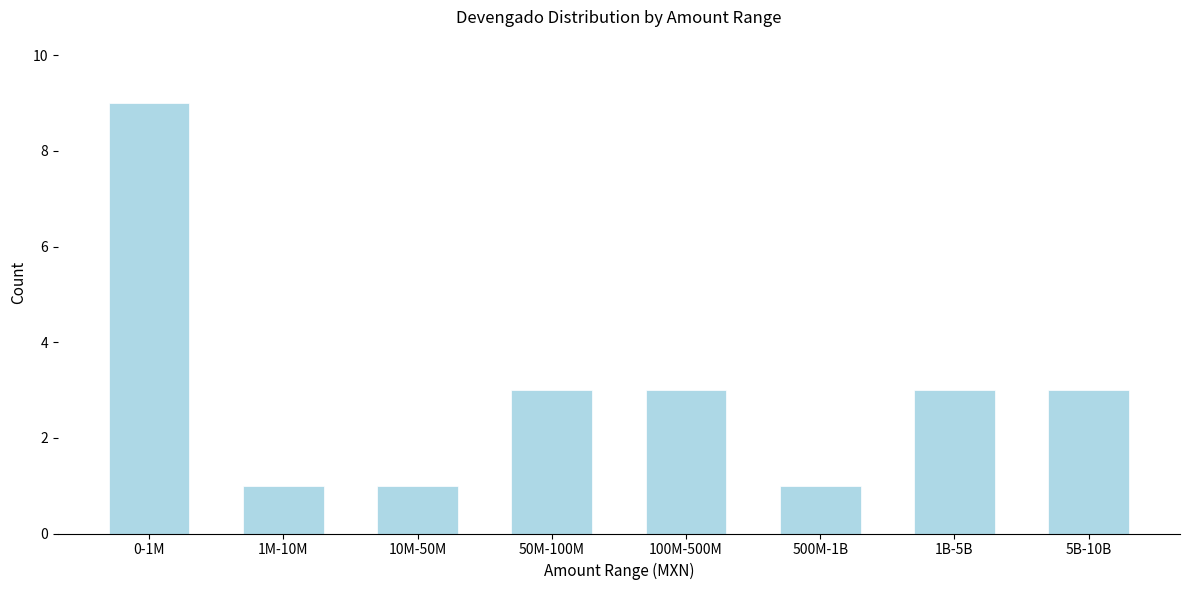

Reading left to right, list all the values displayed in this chart.

0-1M=9	1M-10M=1	10M-50M=1	50M-100M=3	100M-500M=3	500M-1B=1	1B-5B=3	5B-10B=3